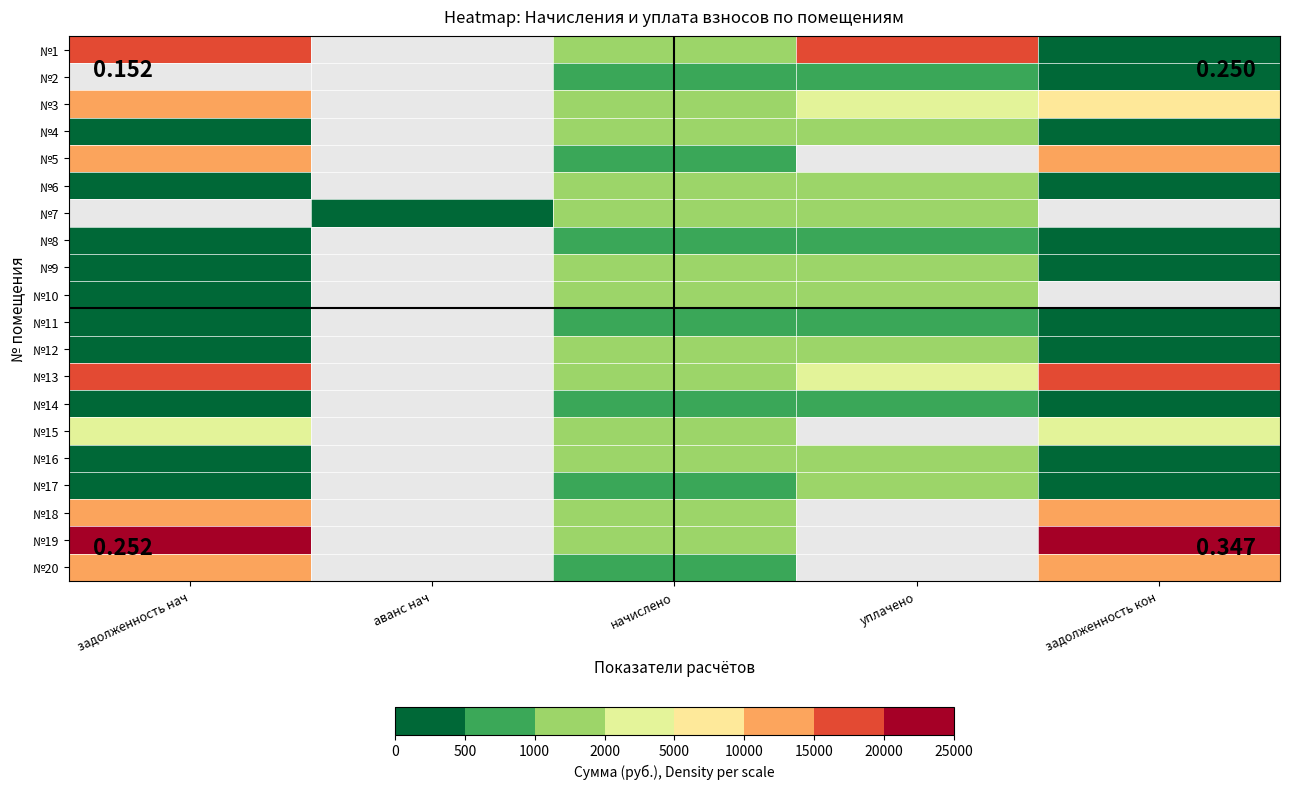

How many values in №1 are above zero?

4